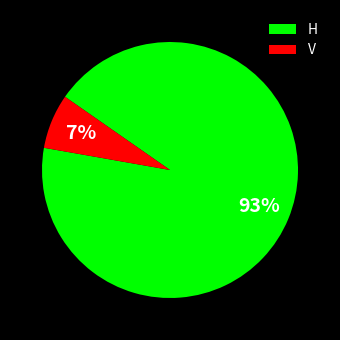

Which category accounts for the majority?

H